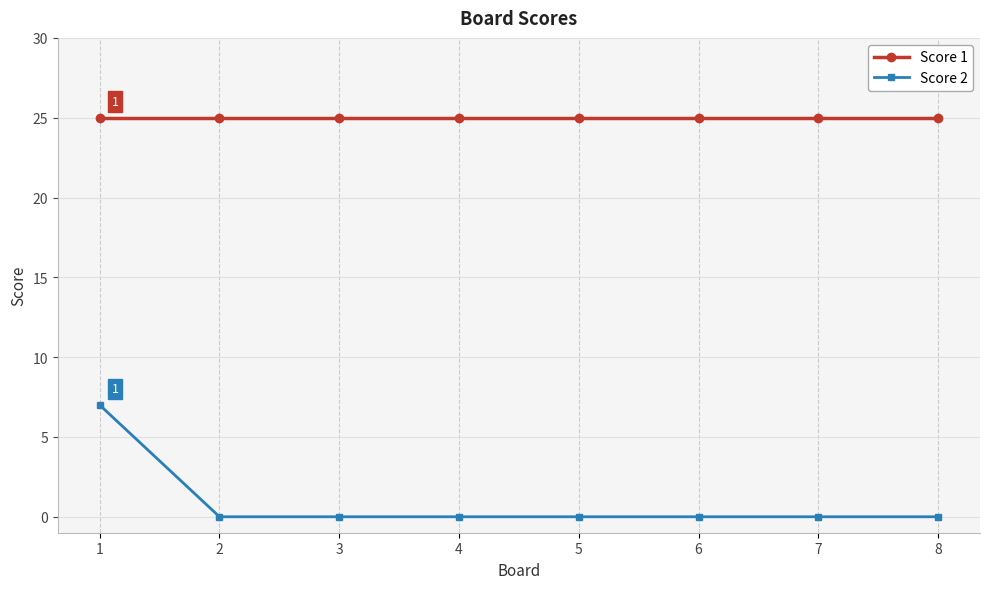

What is the sum of the Score 1 values at 4 and 6?

50